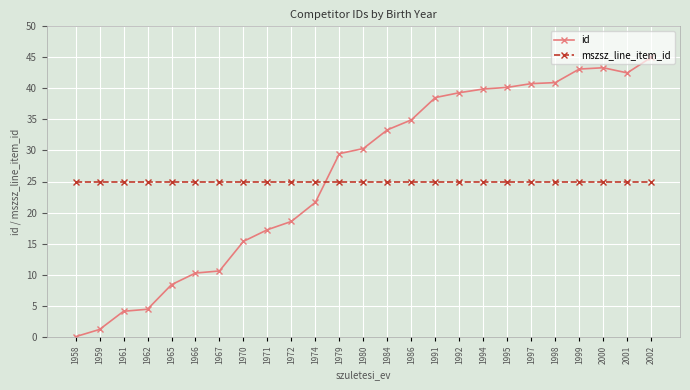

Read the id value at 1970.

15.4